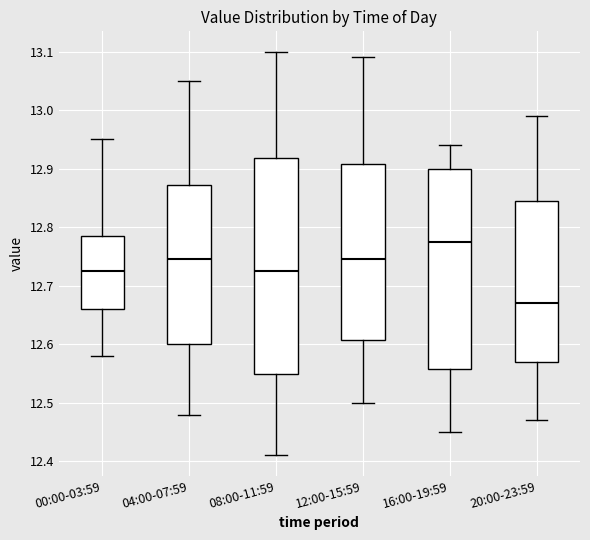

Where does the lower whisker of the box for 20:00-23:59 end on the y-axis? The values are not printed on the chart, so give them approximately, as read against the axis.

12.47